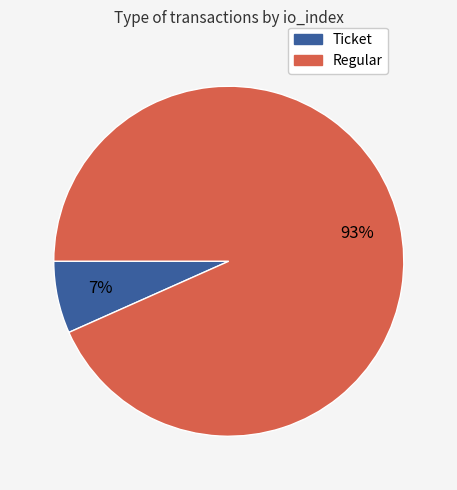

To the nearest percent, what percentage of the pie is Regular?

93%